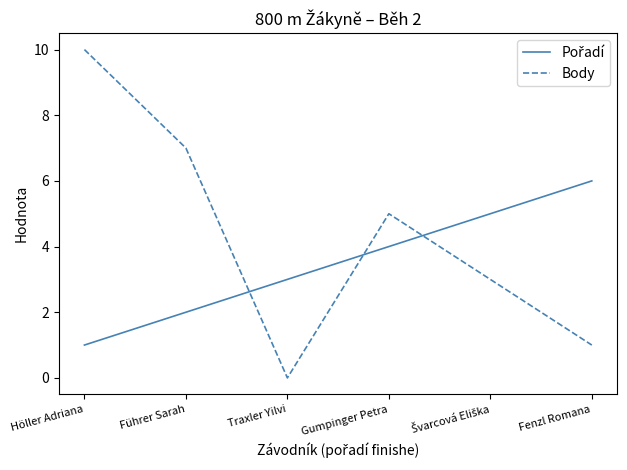

Count the Body values in the range 1 to 7.

4